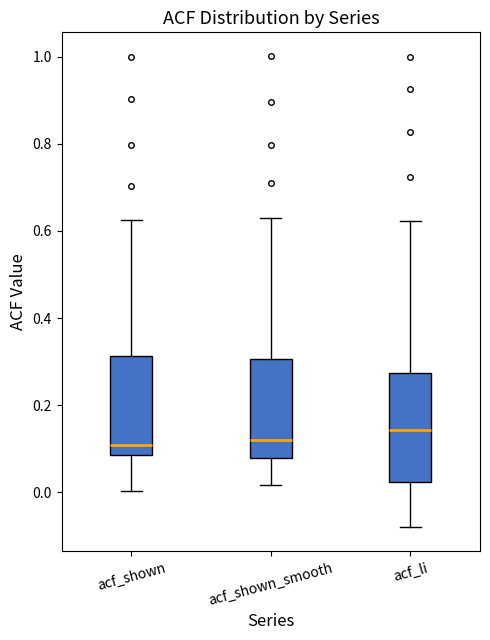

Where is the upper edge of the box for acf_shown_smooth on the y-axis? The values are not printed on the chart, so give them approximately, as read against the axis.

0.30